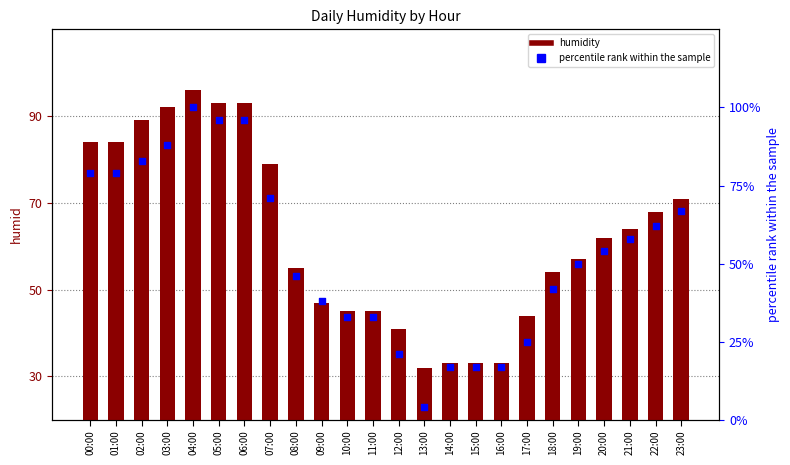

Which series has the largest Y range (max minus min)?

percentile rank within the sample